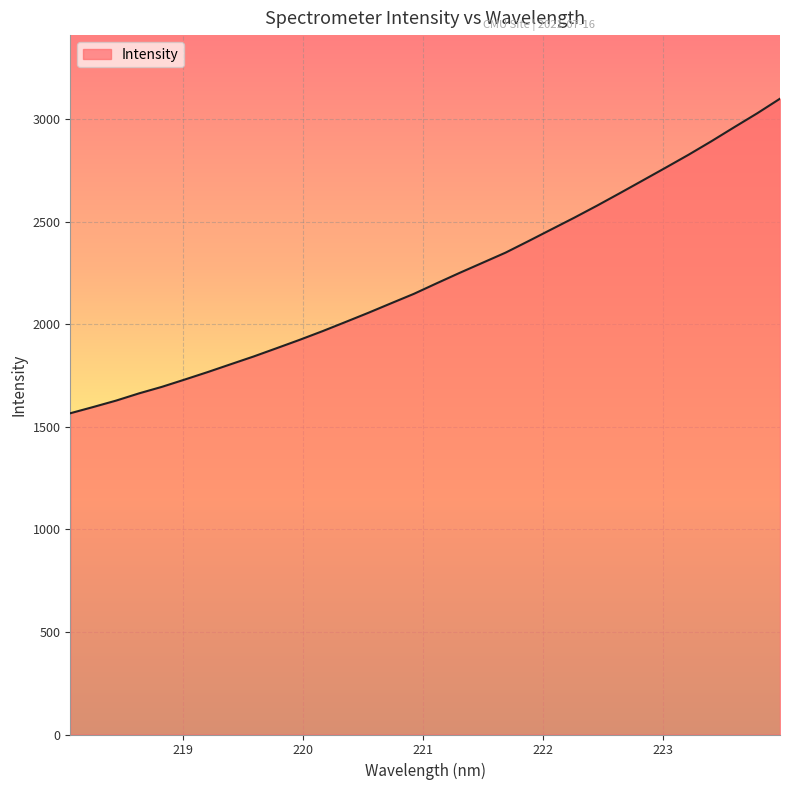

What is the minimum value shown in the chart?

1565.6